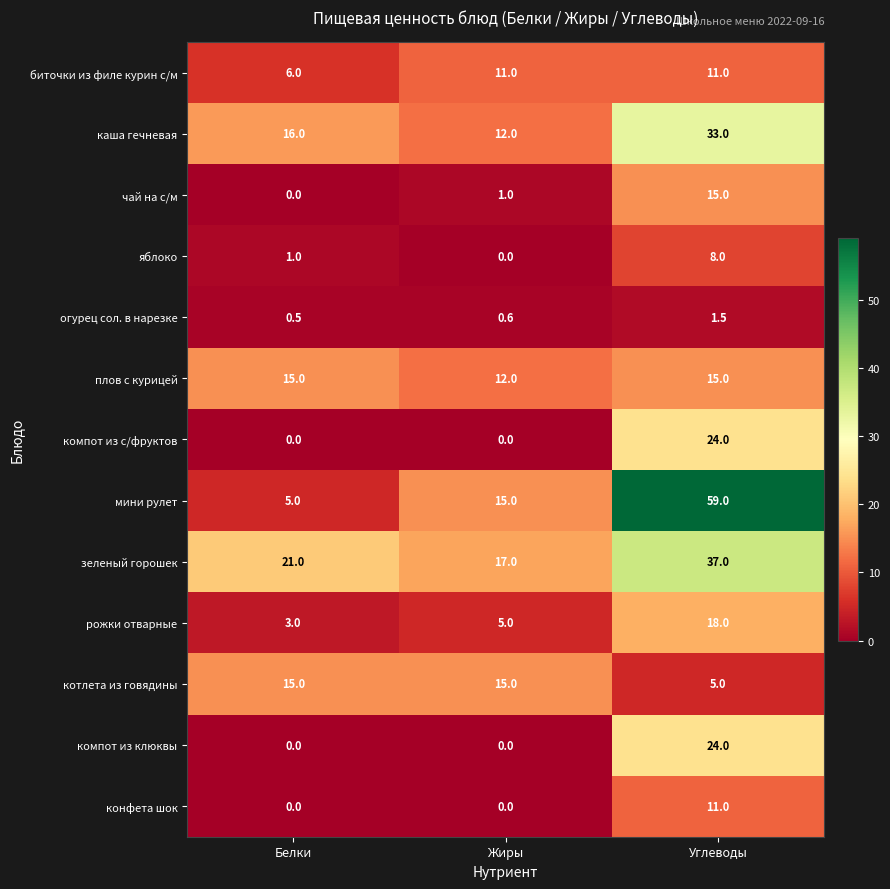

True or false: компот из клюквы has a value of 24.0 at Углеводы.

True